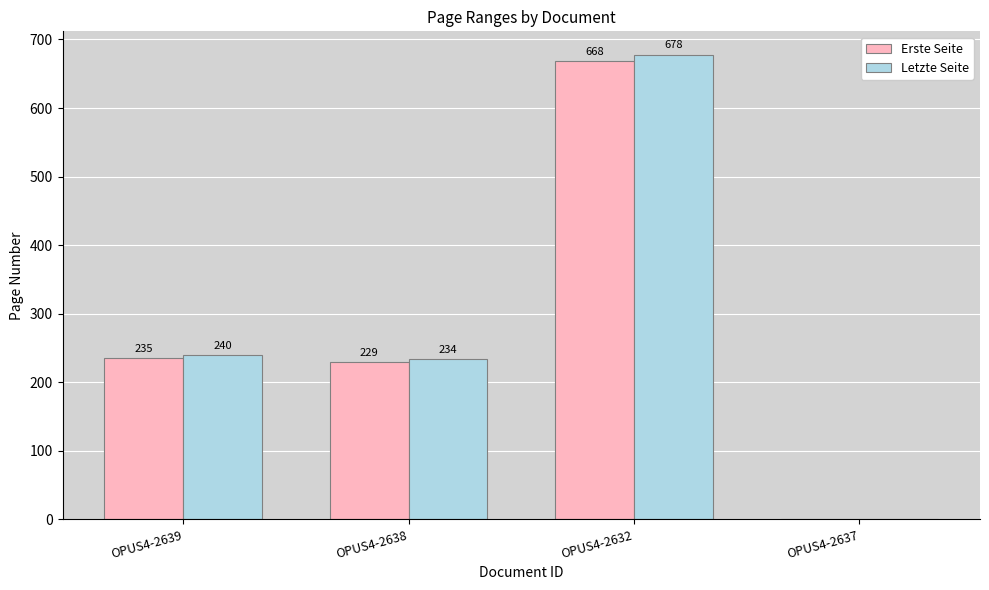

Is it true that Erste Seite equals 0 at OPUS4-2637?

True